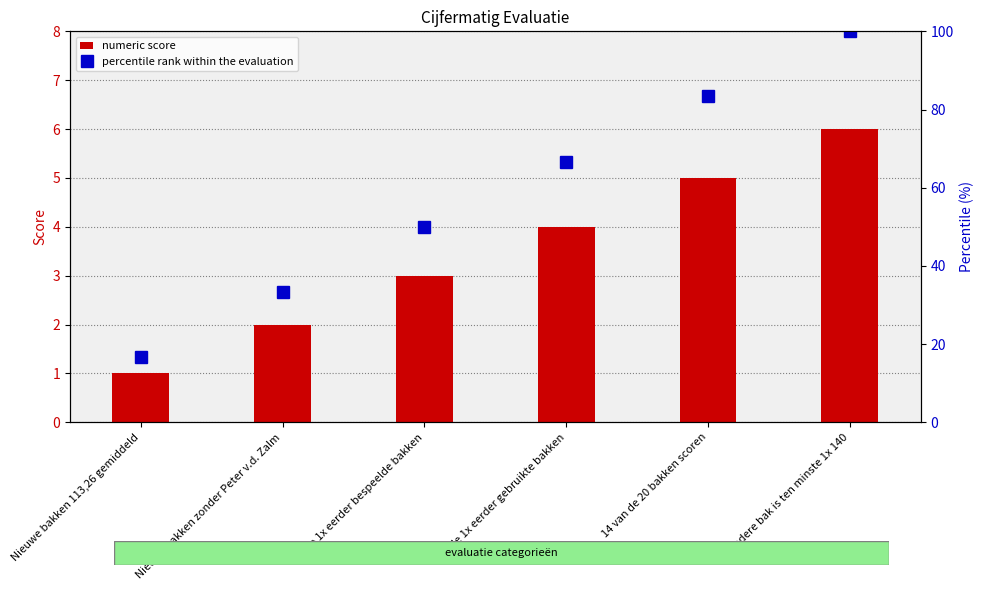

True or false: numeric score has a value of 3.0 at De 1x eerder bespeelde bakken.

True